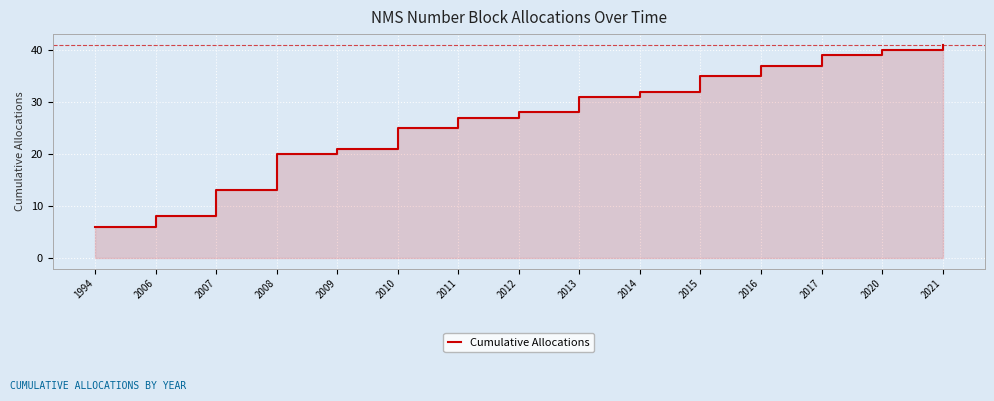

How many data points are less than 28?

7